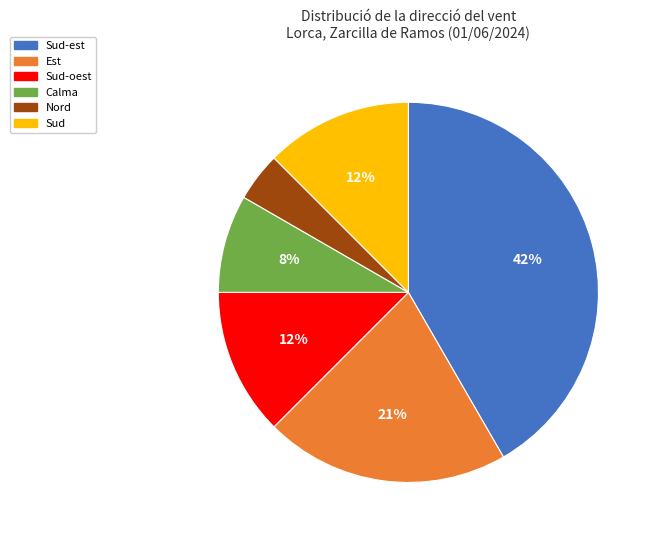

Does any single category account for the majority?

No